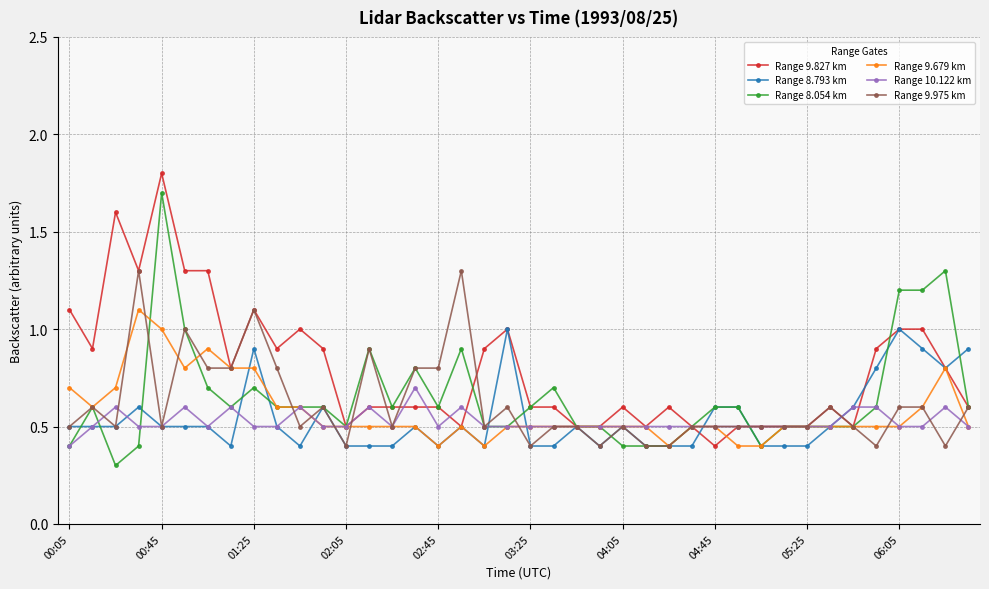

What is the highest value of the Range 9.827 km series?

1.8